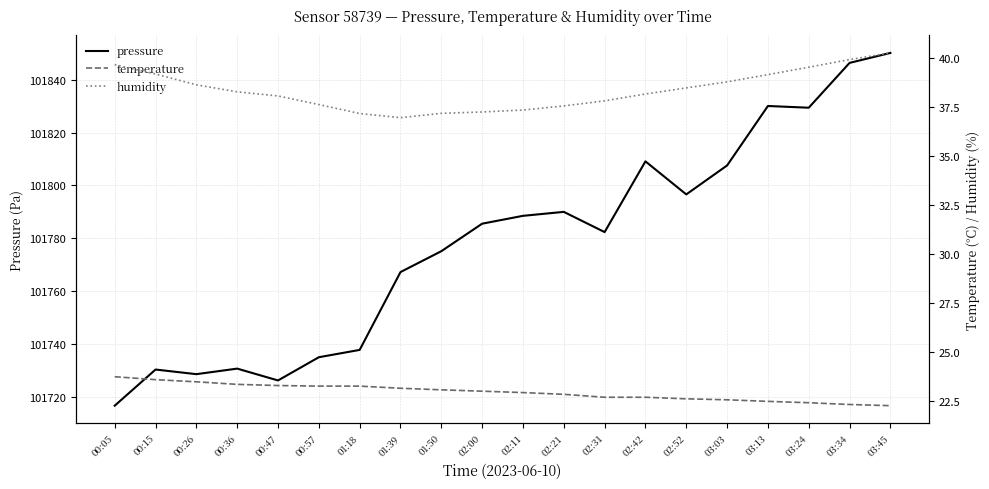

What is the average value of the pressure series?

101778.2